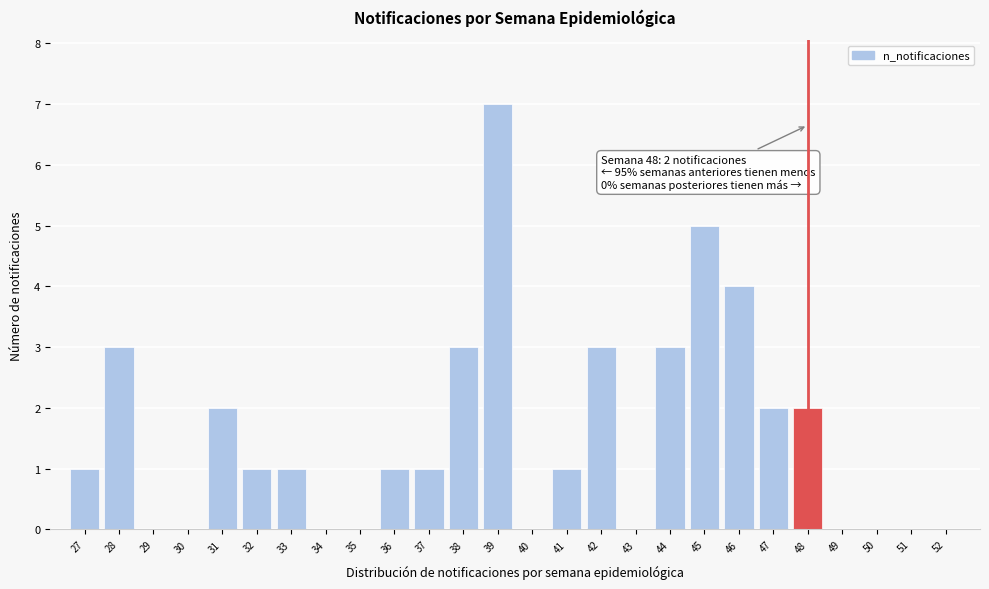

Reading left to right, extract all data points from this chart.

27=1	28=3	29=0	30=0	31=2	32=1	33=1	34=0	35=0	36=1	37=1	38=3	39=7	40=0	41=1	42=3	43=0	44=3	45=5	46=4	47=2	48=2	49=0	50=0	51=0	52=0